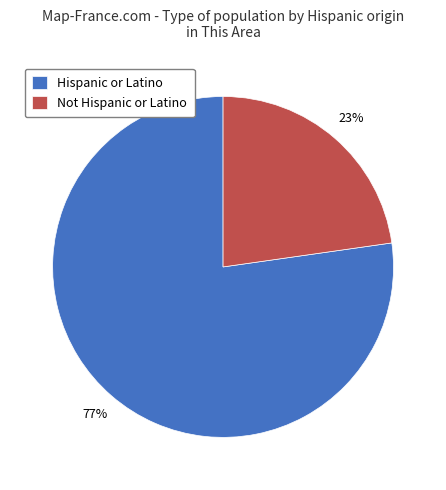

What percentage is the Hispanic or Latino slice, to the nearest percent?

77%